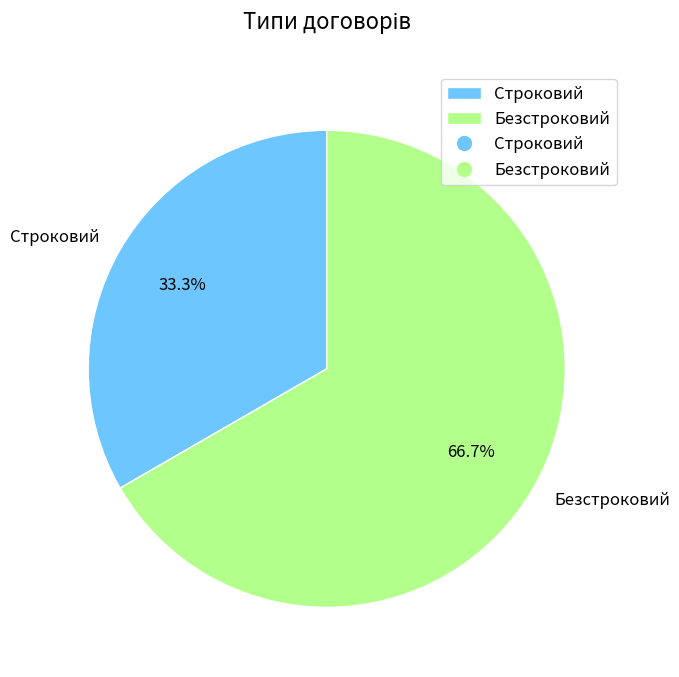

To the nearest percent, what portion does Строковий represent?

33%